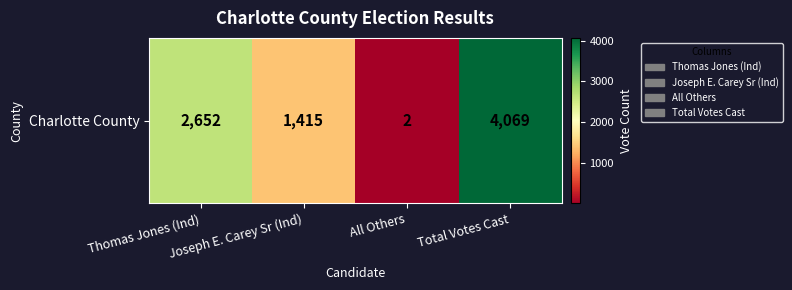

Rank the categories by value from highest to lowest.

Total Votes Cast, Thomas Jones (Ind), Joseph E. Carey Sr (Ind), All Others